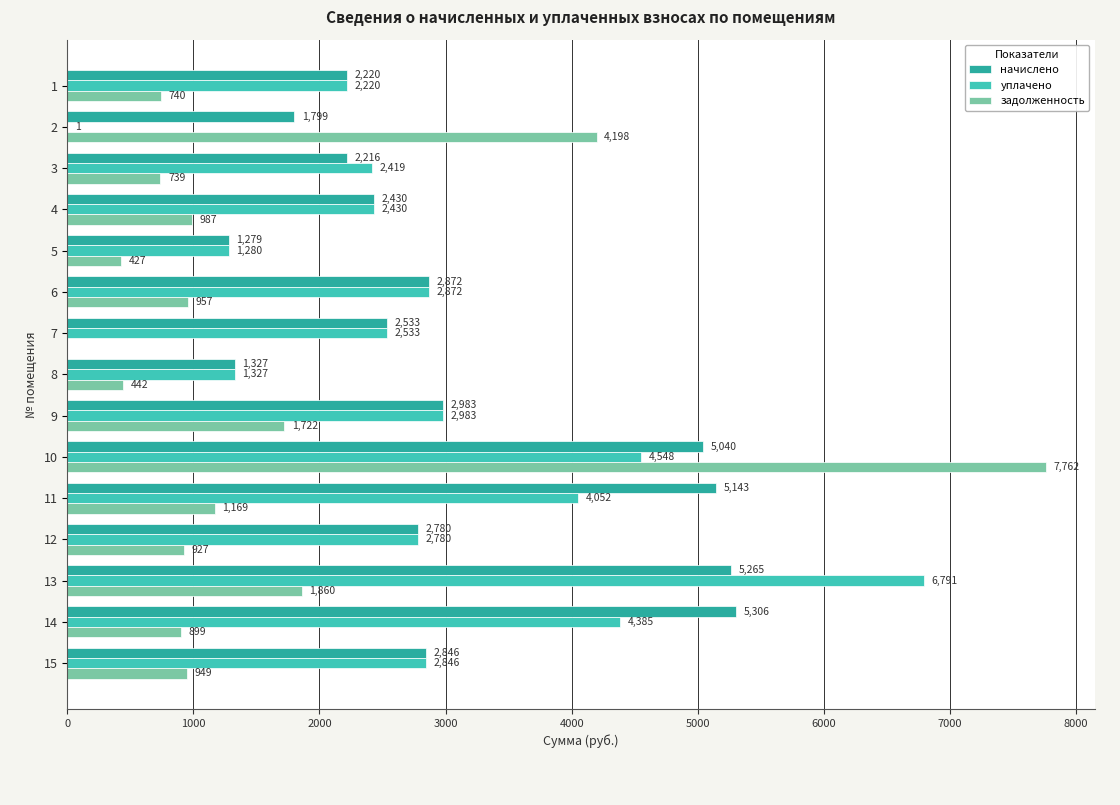

Which category has the highest value across all series?

10